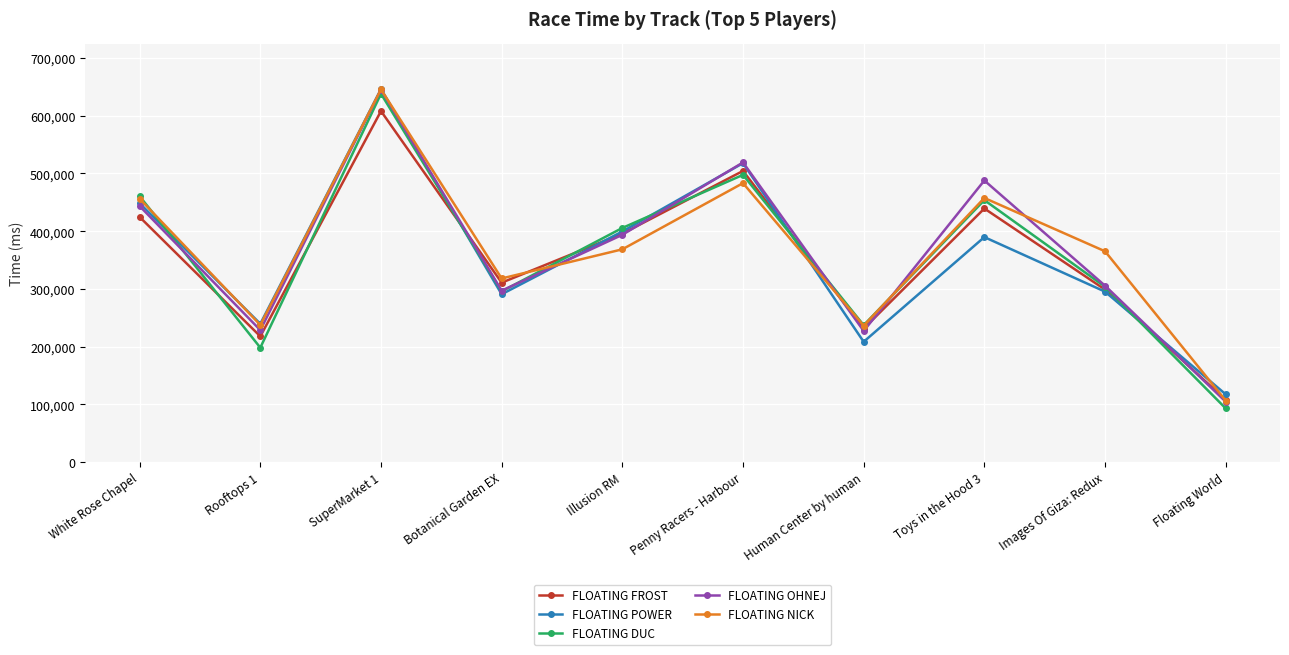

At which category does FLOATING DUC reach its first local valley?

Rooftops 1